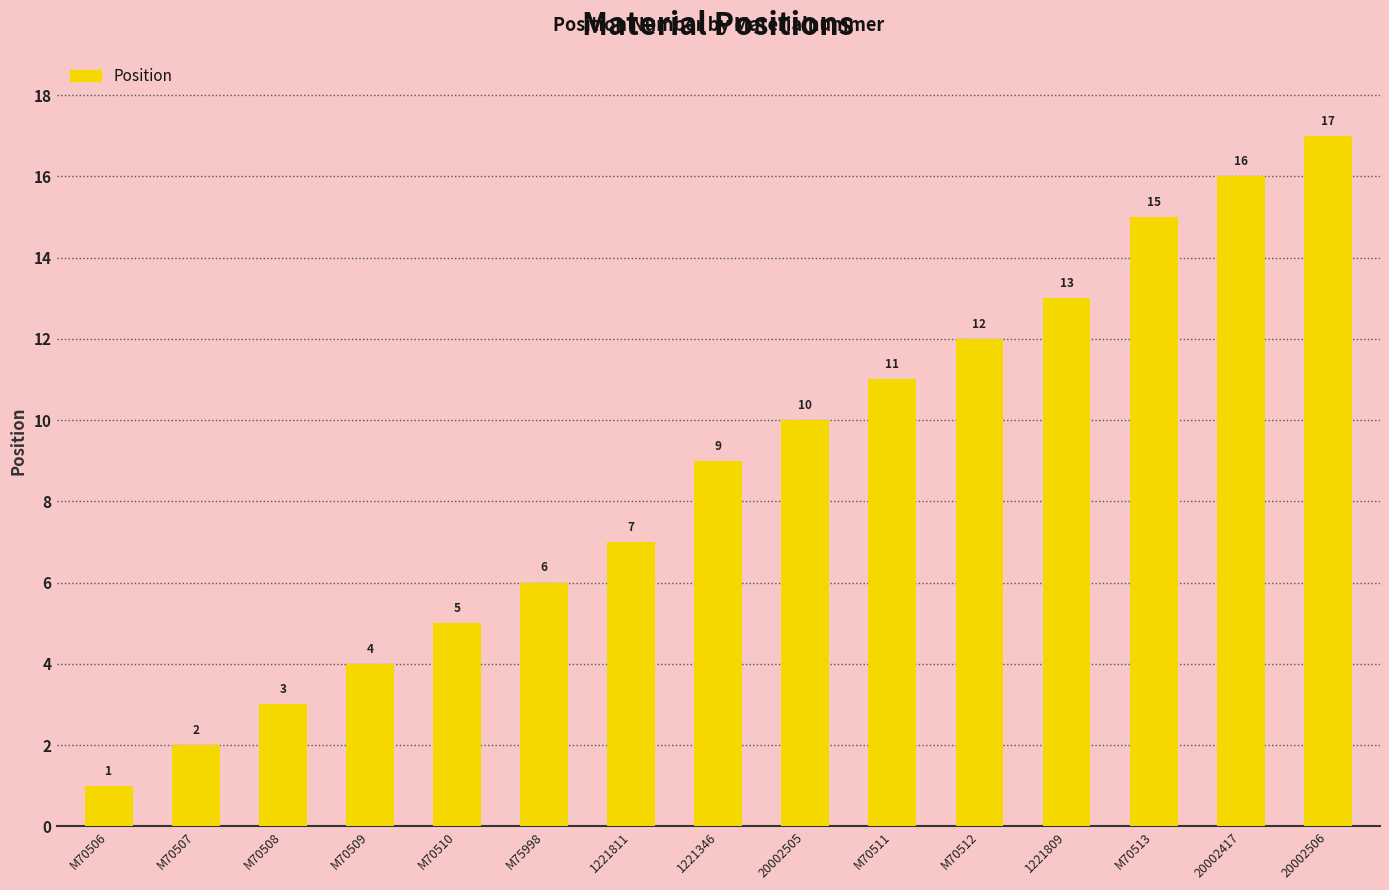

What is the ratio of the value at 20002417 to the value at 1221811?

2.3